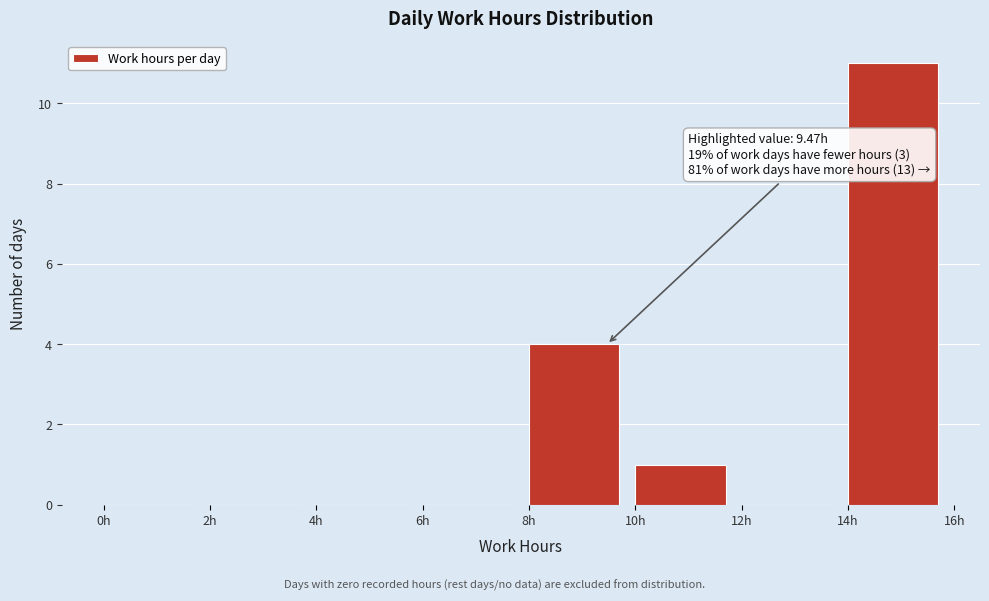

Which range on the x-axis has the tallest bar?

14 to 16